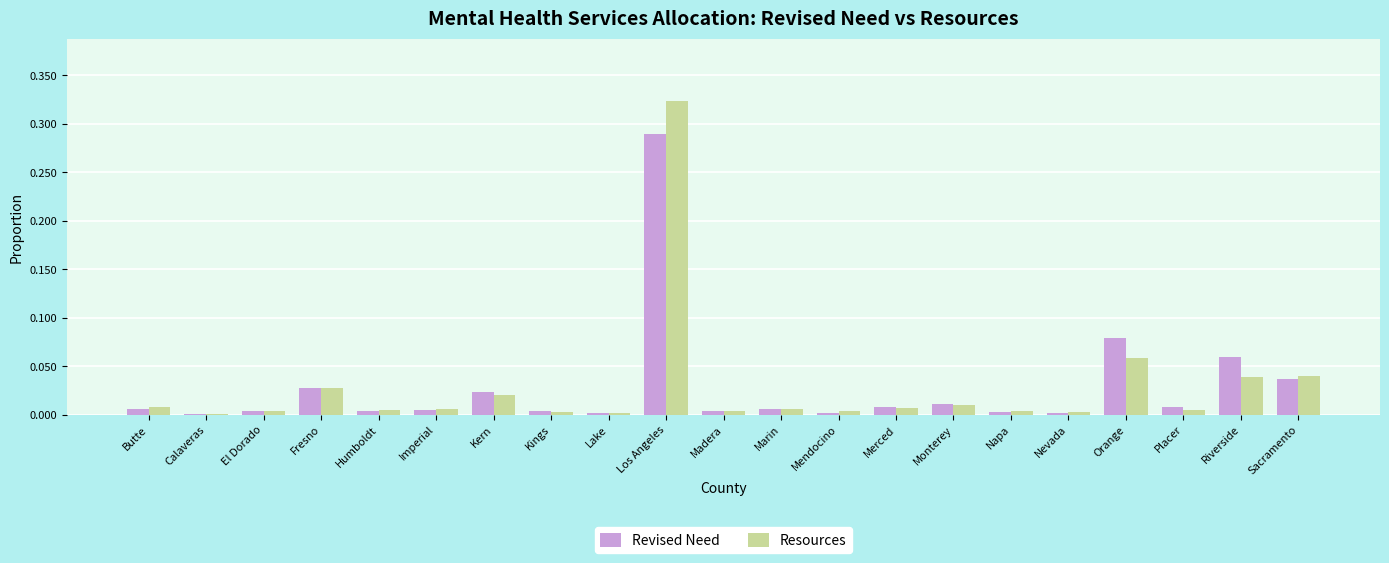

At which label does Resources reach its peak?

Los Angeles